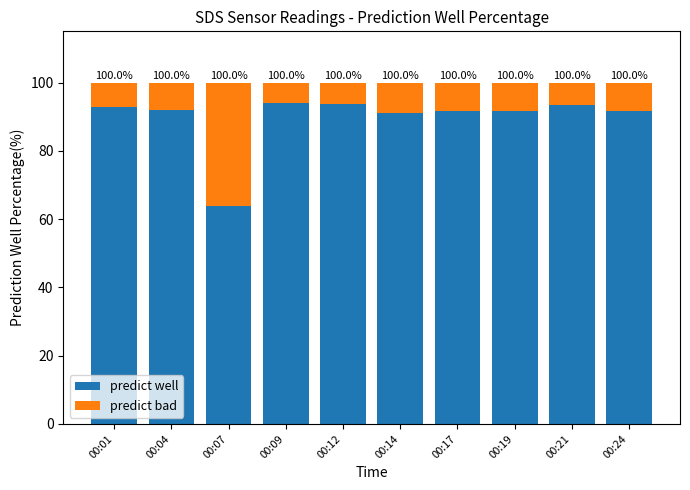

Between 00:04 and 00:07, which series saw the biggest shift?

predict well